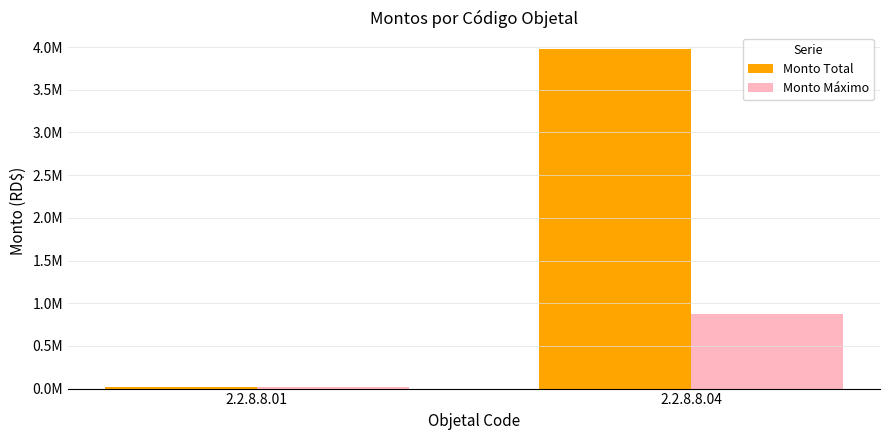

What is the difference between the maximum and minimum values in the Monto Total series?

3954648.3